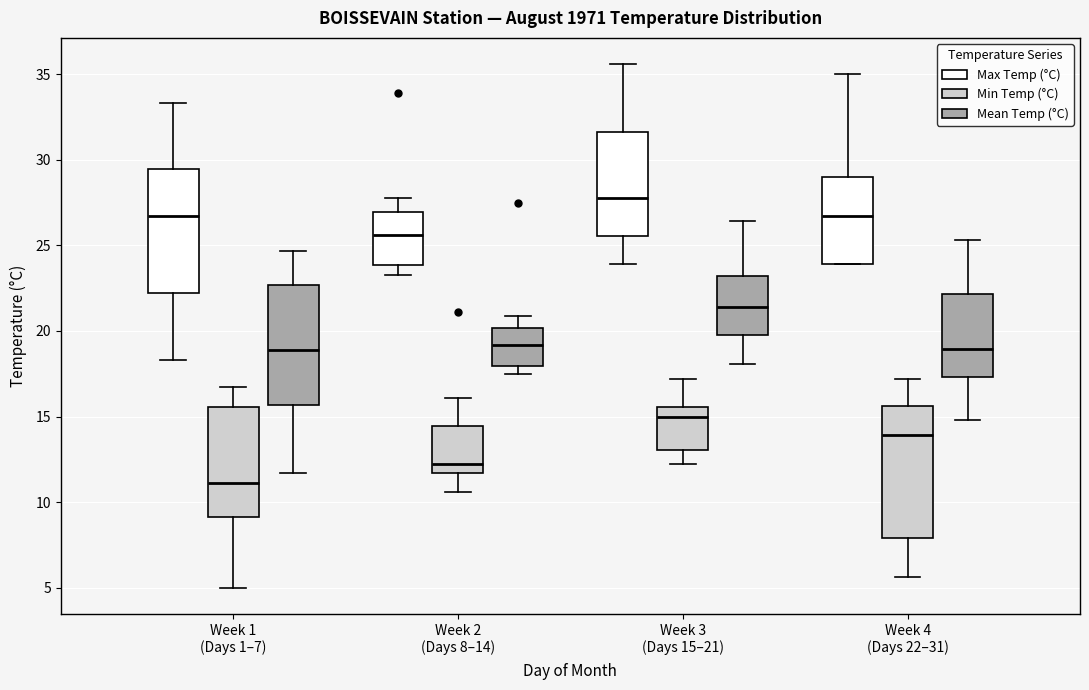

Reading left to right, read every box against the y-axis: the position of its median line, the range the box covers, and the ends of its whiskers. The values are not printed on the chart, so give them approximately, as read against the axis.

Week 1 (Days 1–7) (Max Temp (°C)): median 26.5, box 22.0 to 29.5, whiskers 18.5 to 33.5
Week 1 (Days 1–7) (Min Temp (°C)): median 11.0, box 9.0 to 15.5, whiskers 5.0 to 16.5
Week 1 (Days 1–7) (Mean Temp (°C)): median 19.0, box 15.5 to 22.5, whiskers 11.5 to 24.5
Week 2 (Days 8–14) (Max Temp (°C)): median 25.5, box 24.0 to 27.0, whiskers 23.5 to 28.0
Week 2 (Days 8–14) (Min Temp (°C)): median 12.0, box 11.5 to 14.5, whiskers 10.5 to 16.0
Week 2 (Days 8–14) (Mean Temp (°C)): median 19.0, box 18.0 to 20.0, whiskers 17.5 to 21.0
Week 3 (Days 15–21) (Max Temp (°C)): median 28.0, box 25.5 to 31.5, whiskers 24.0 to 35.5
Week 3 (Days 15–21) (Min Temp (°C)): median 15.0, box 13.0 to 15.5, whiskers 12.0 to 17.0
Week 3 (Days 15–21) (Mean Temp (°C)): median 21.5, box 20.0 to 23.0, whiskers 18.0 to 26.5
Week 4 (Days 22–31) (Max Temp (°C)): median 26.5, box 24.0 to 29.0, whiskers 24.0 to 35.0
Week 4 (Days 22–31) (Min Temp (°C)): median 14.0, box 8.0 to 15.5, whiskers 5.5 to 17.0
Week 4 (Days 22–31) (Mean Temp (°C)): median 19.0, box 17.5 to 22.0, whiskers 15.0 to 25.5